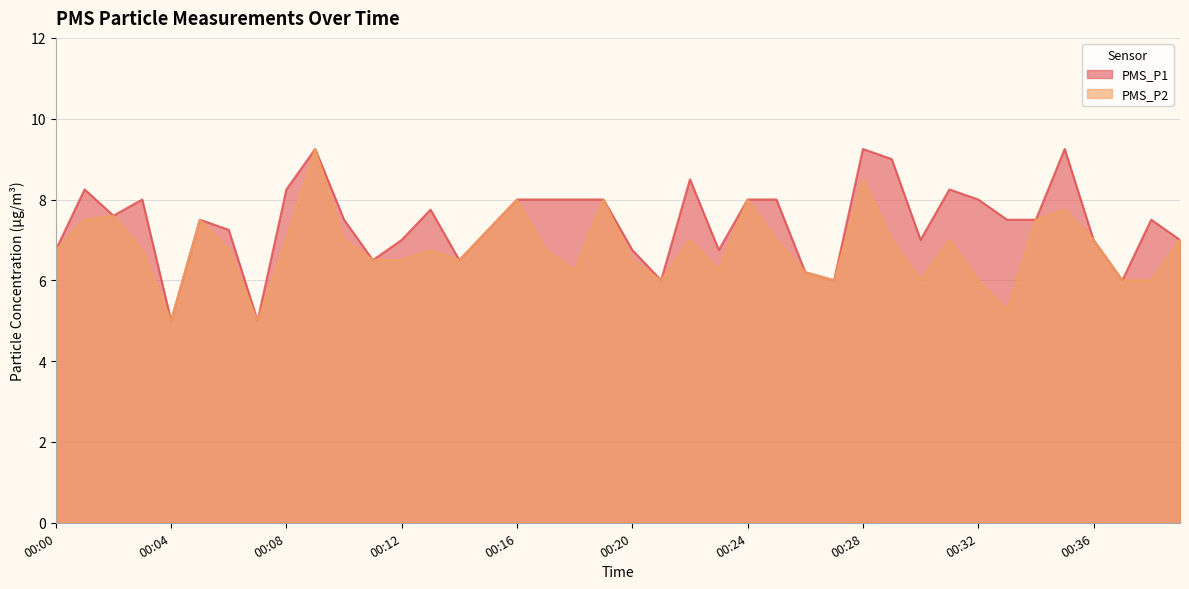

Where is the first local minimum for PMS_P1?

00:02